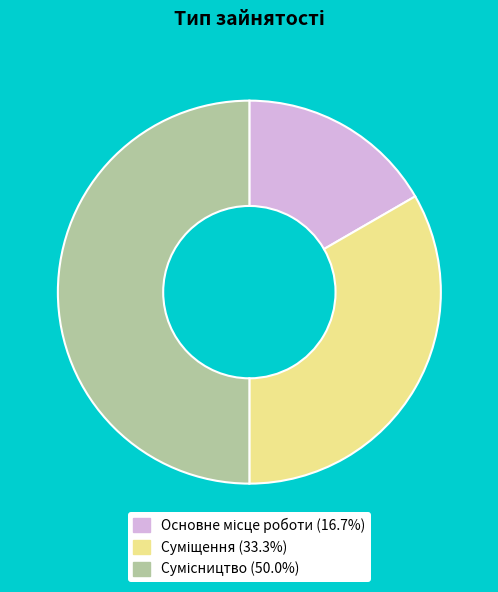

What is the total percentage of Сумісництво and Основне місце роботи?

66.7%